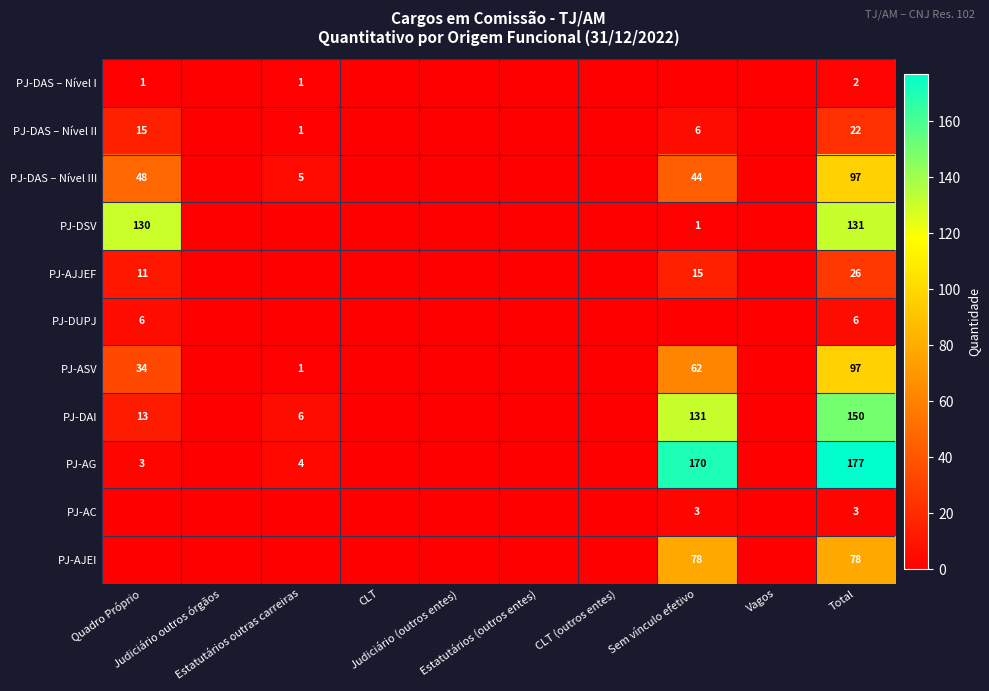

Which series changed the most between Estatutários outras carreiras and Estatutários (outros entes)?

PJ-DAI